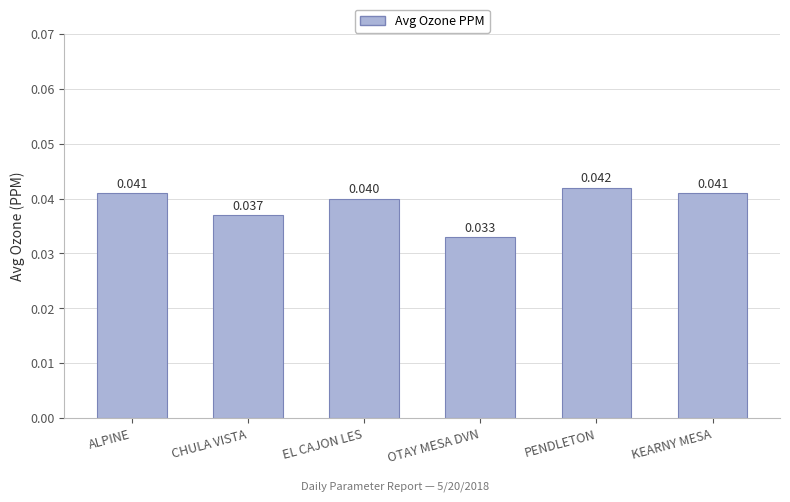

What is the label of the 5th bar from the left?

PENDLETON